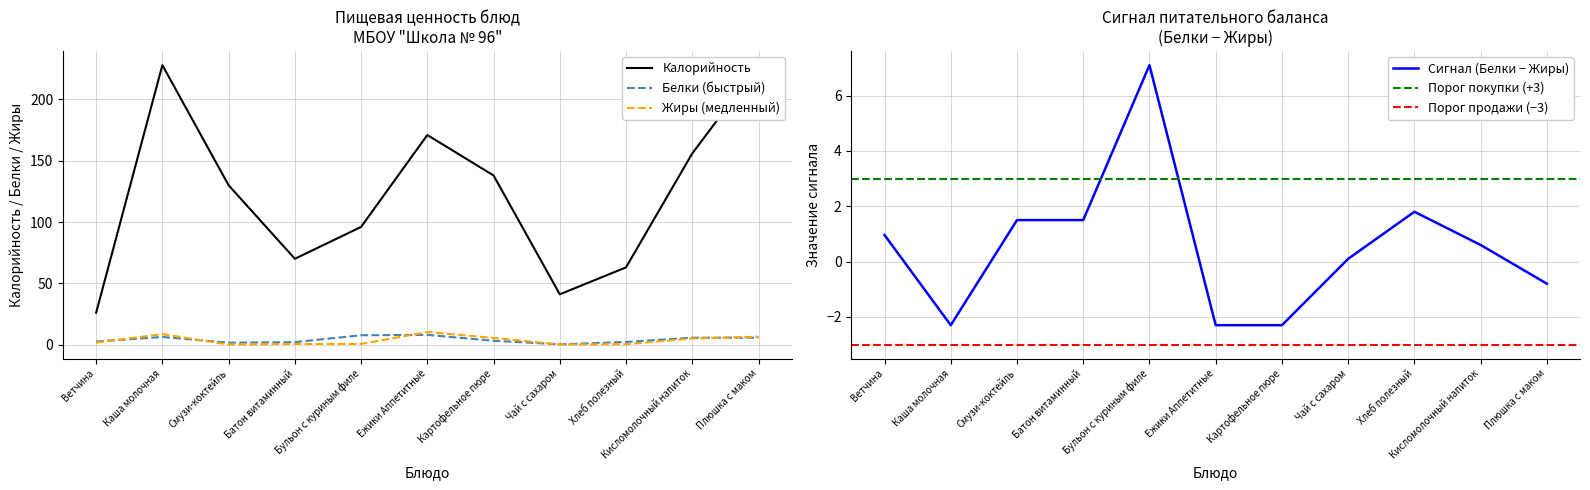

What is the value of the Белки point at the 7th from the left?

3.1